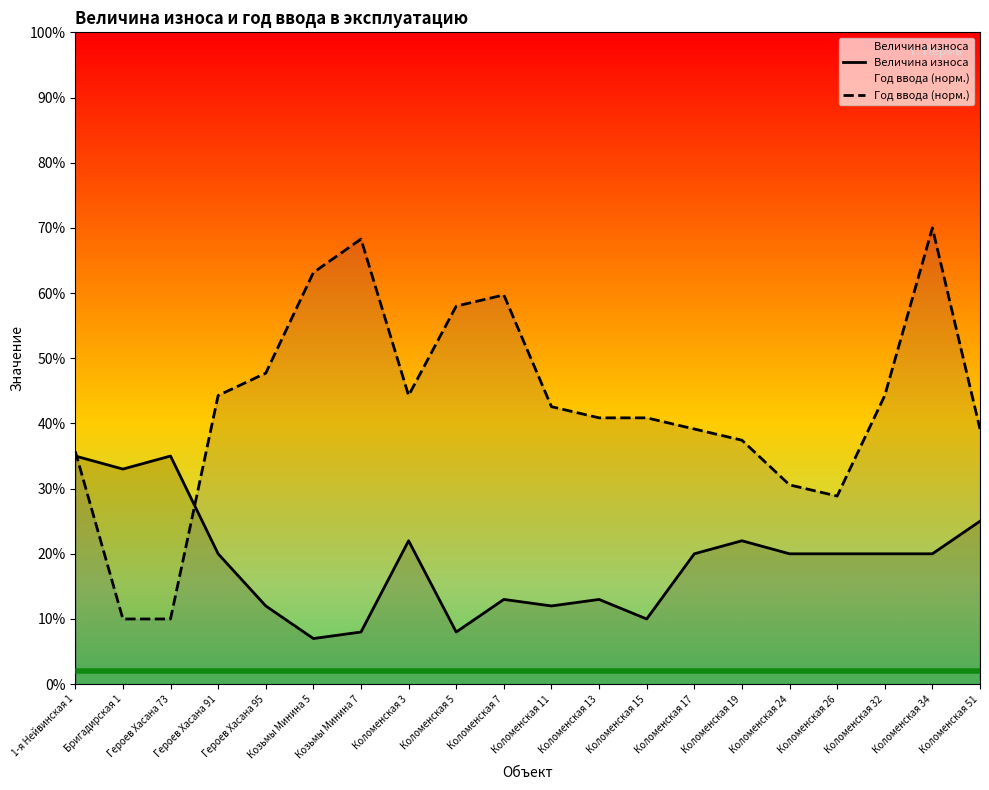

Which series has the widest spread of values?

Год ввода (норм.)